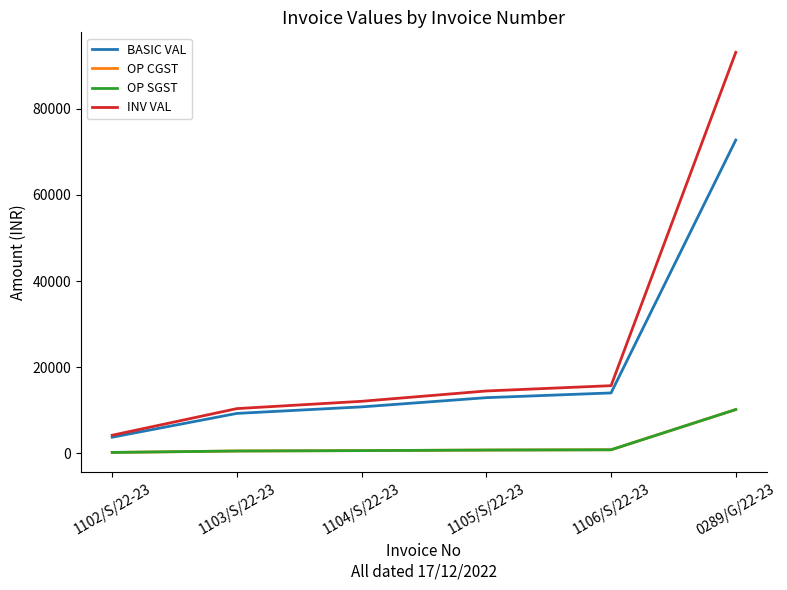

True or false: BASIC VAL and INV VAL intersect in this chart.

False